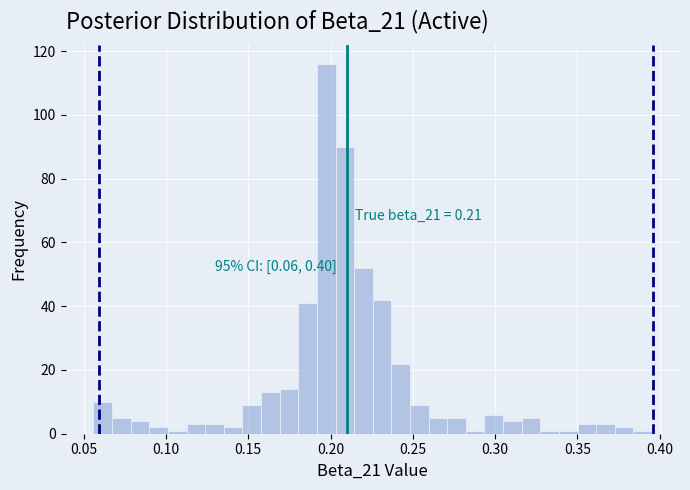

Read against the x-axis, roughly where is the centre of the tallest bar?

0.195